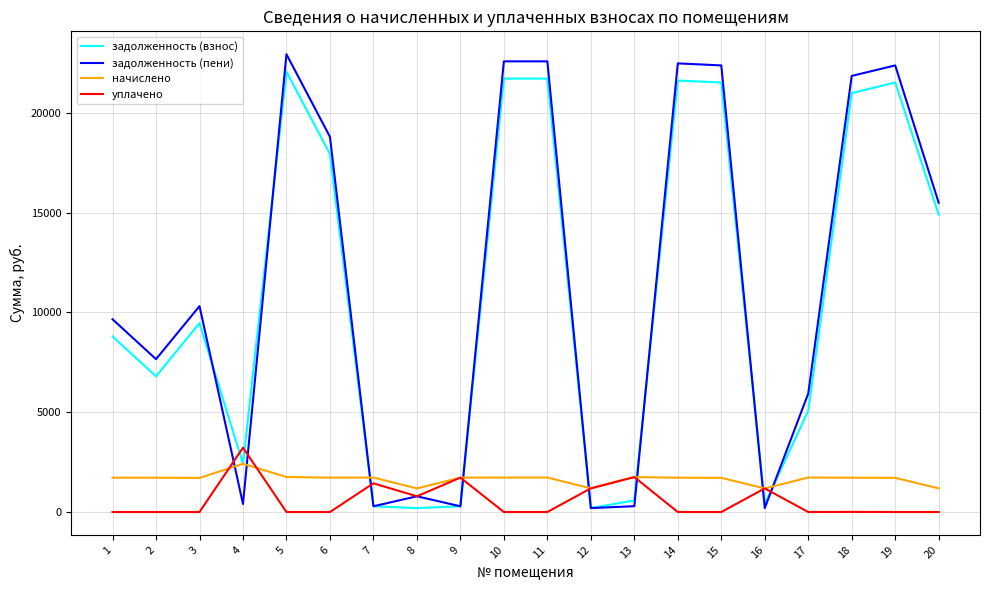

What is the maximum value for задолженность (взнос)?

22067.1